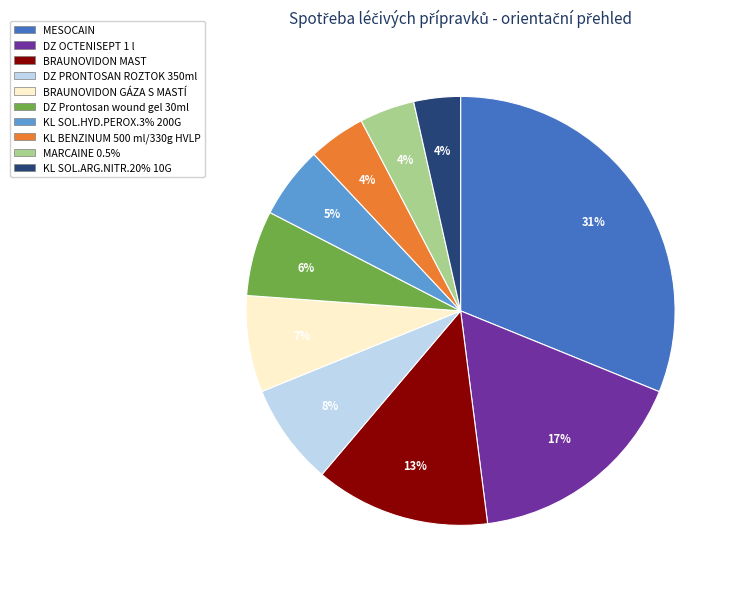

To the nearest percent, what is the average slice percentage?

10%